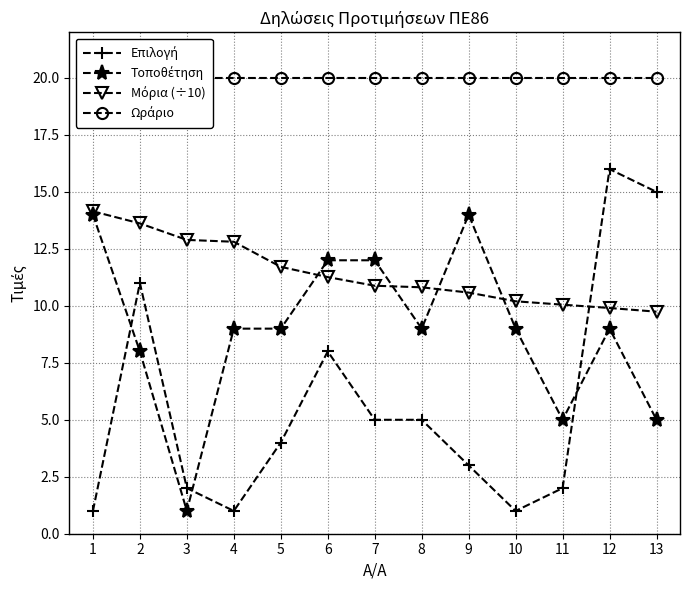

True or false: Ωράριο has a value of 20.0 at 3.

True